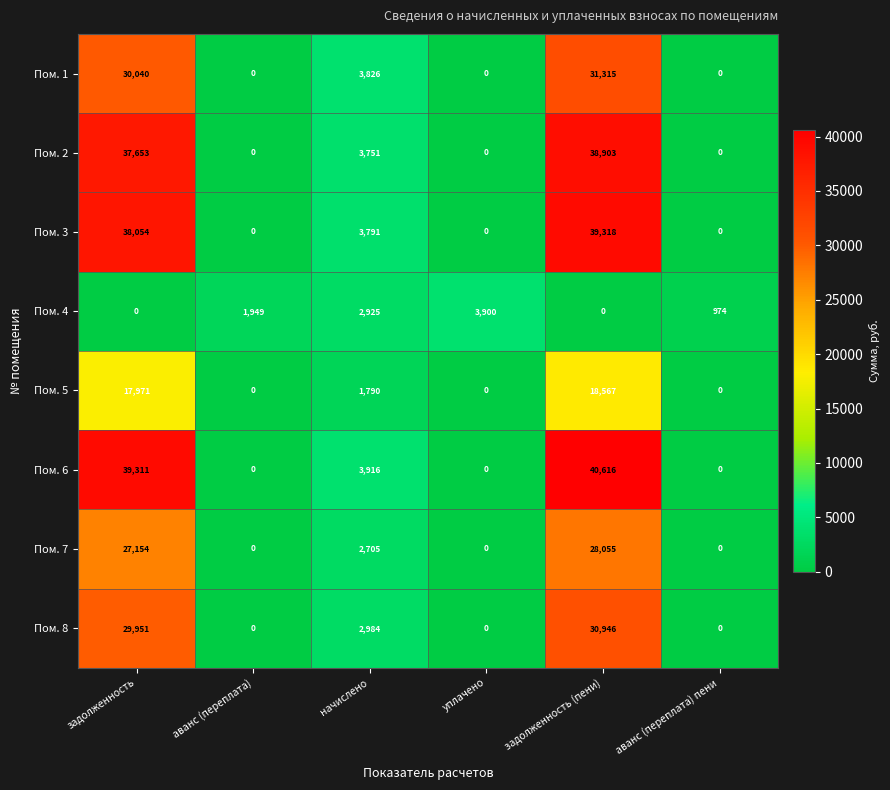

How many series are shown in this chart?

8